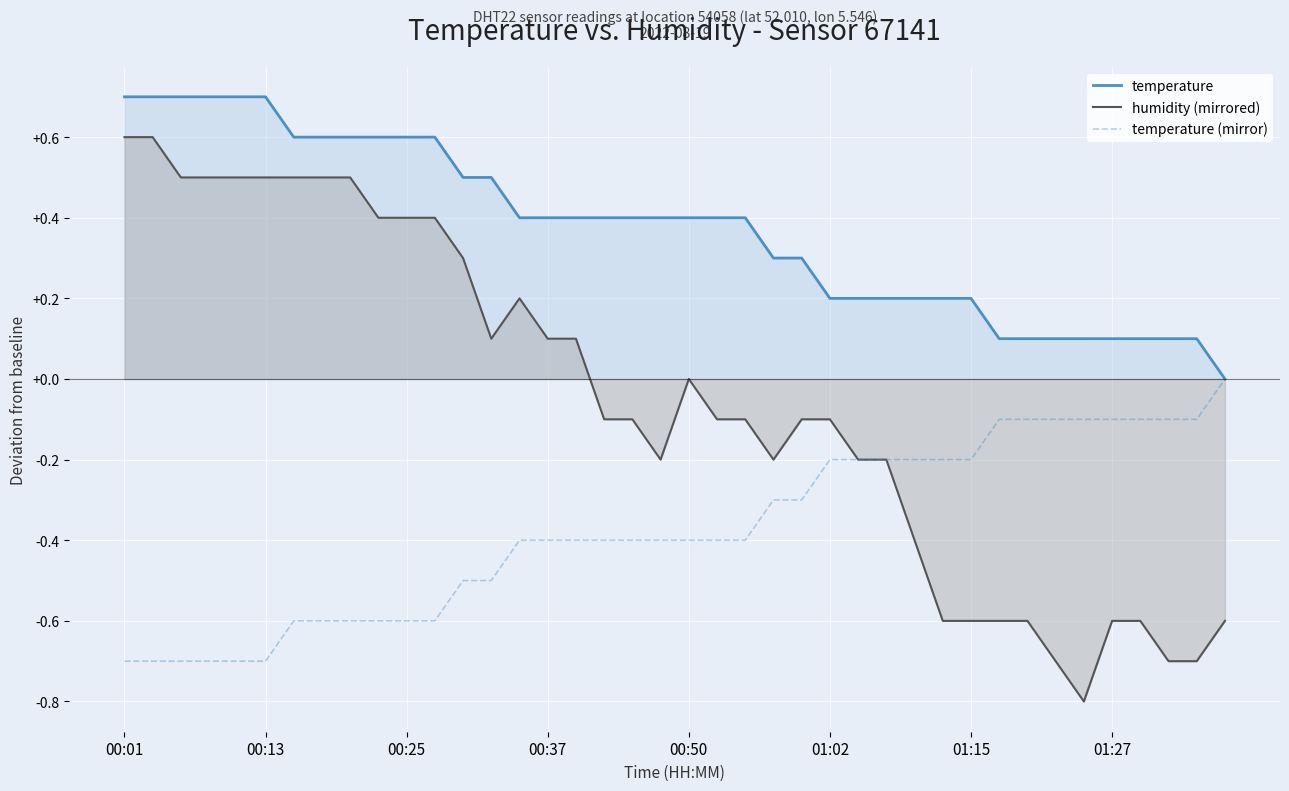

What position from the left is 24?

25